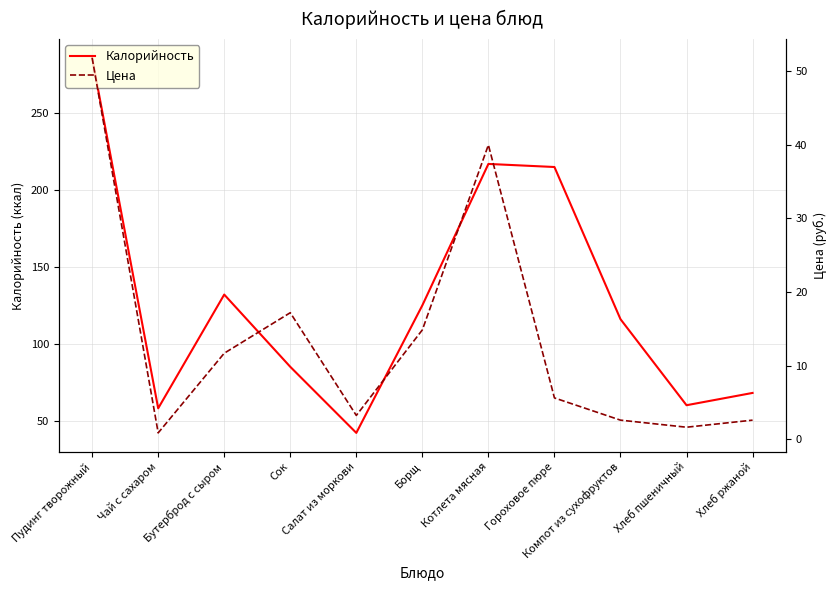

Between Бутерброд с сыром and Хлеб ржаной, which series saw the biggest shift?

Калорийность